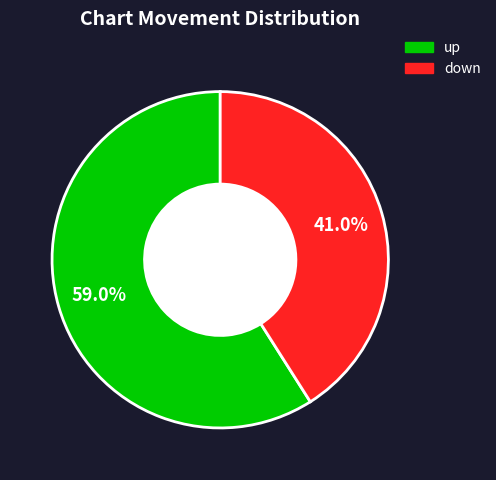

Which has a higher value, up or down?

up